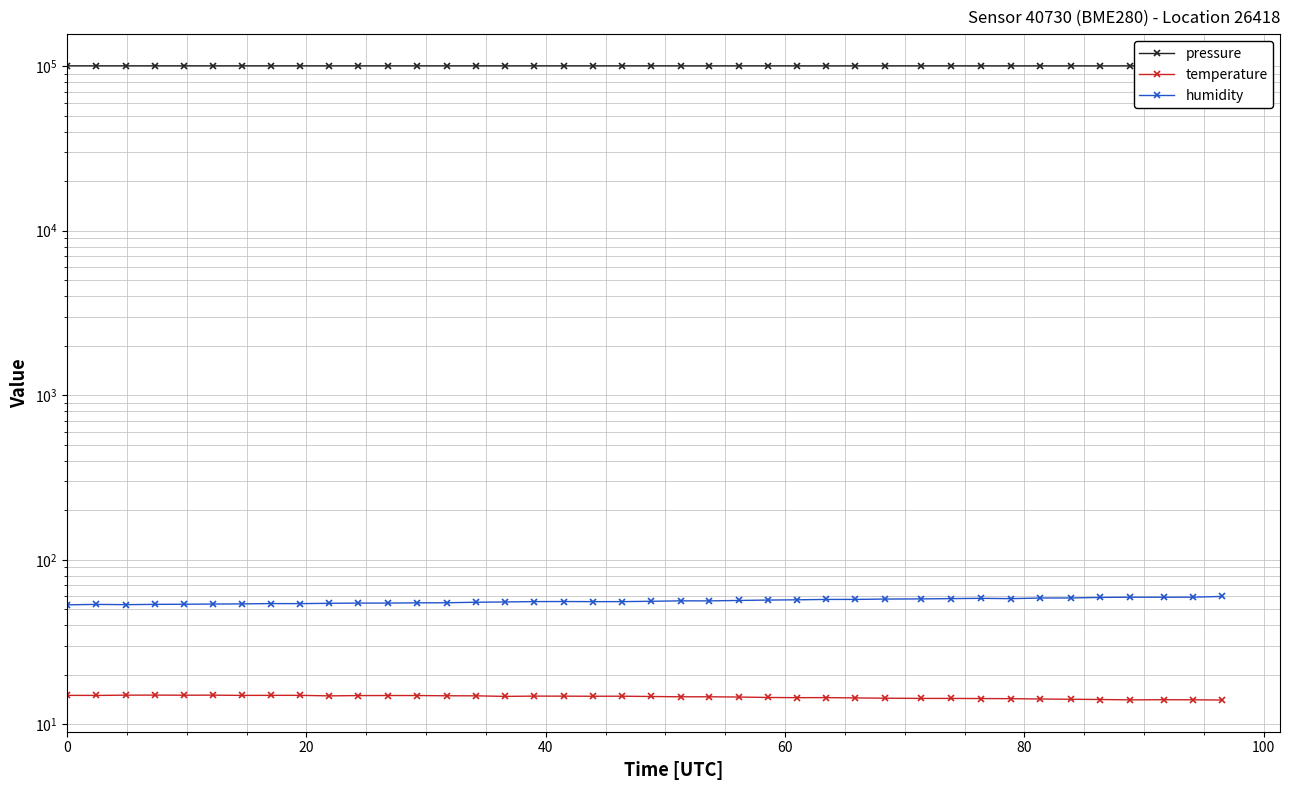

What is the difference between the maximum and second lowest values in the pressure series?

54.5